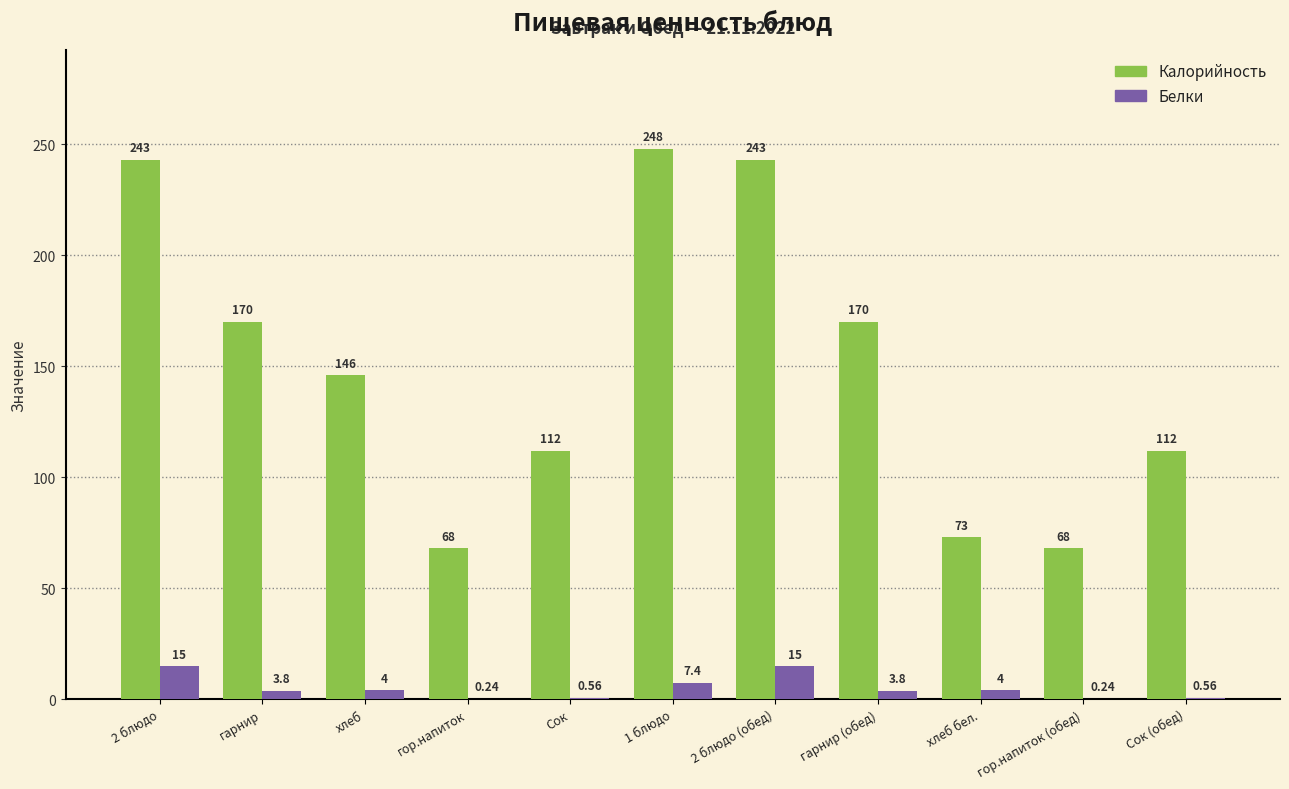

Is the value of Белки at гор.напиток greater than the value of Калорийность at гор.напиток?

No